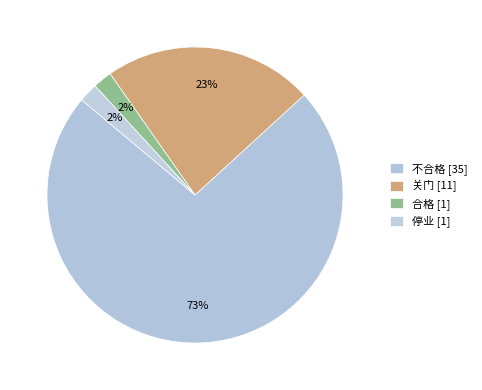

To the nearest percent, what portion does 合格 represent?

2%